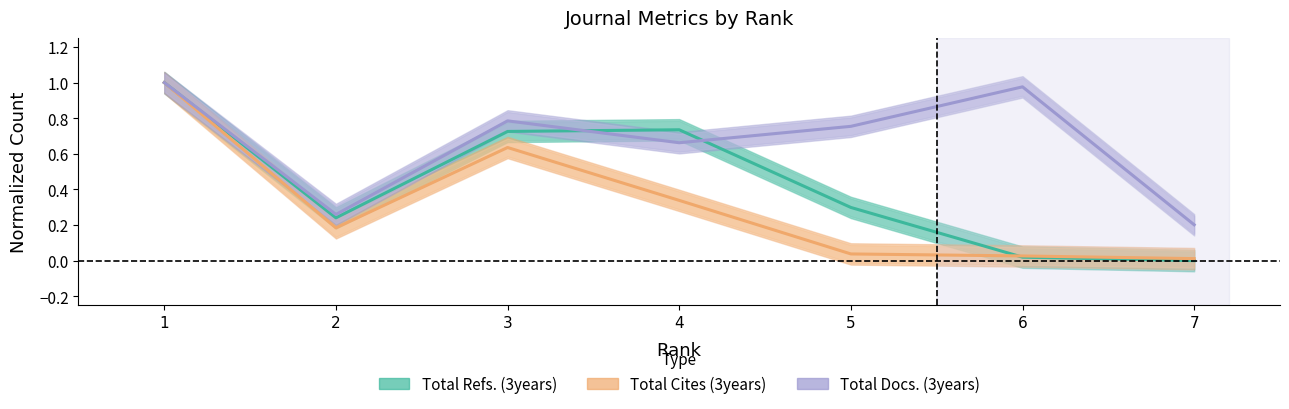

The value of Total Cites (3years) at 3 is 0.3. True or false?

False